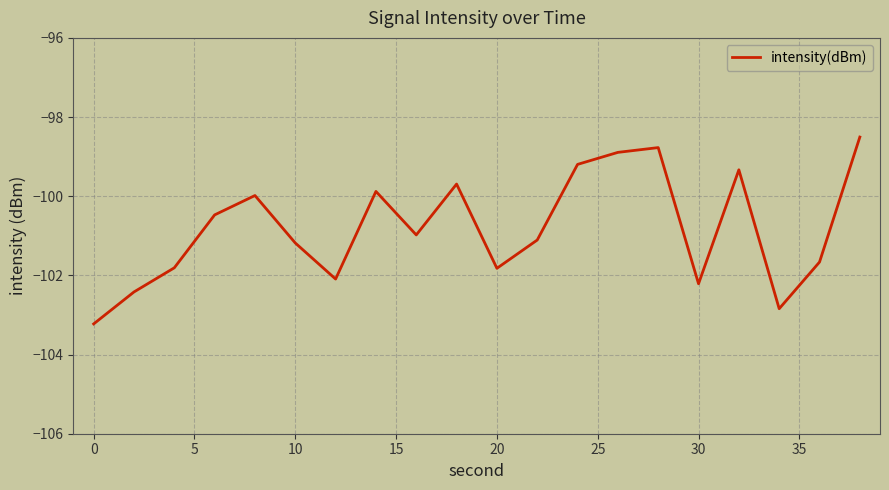

What is the difference between the maximum and minimum values?

4.7